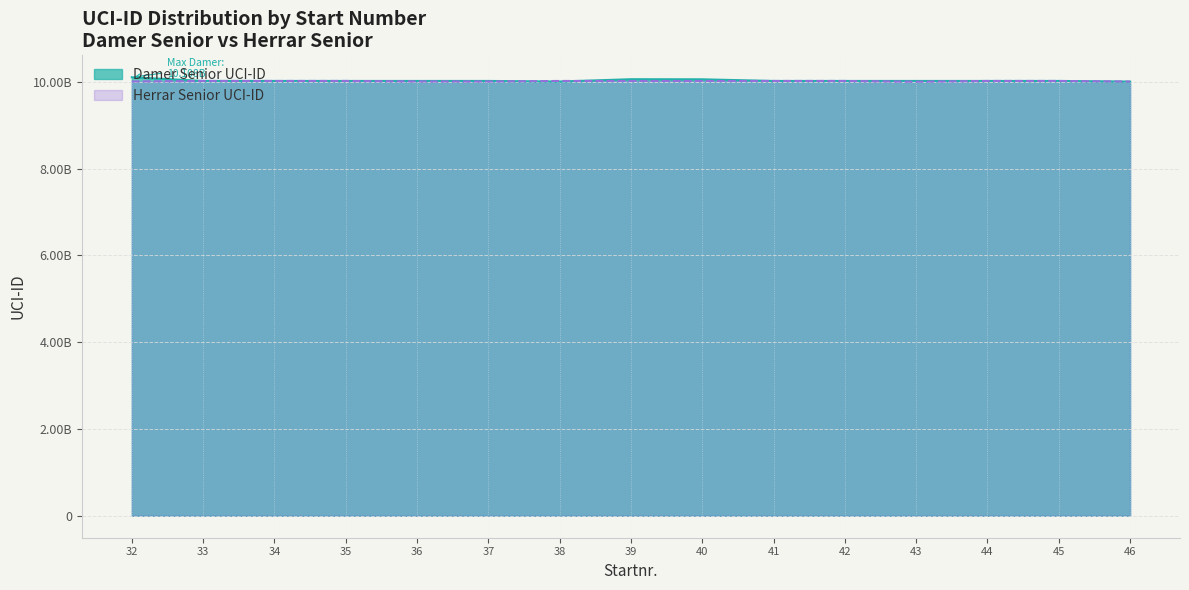

The Herrar Senior UCI-ID series shows 10022616340 at 35. True or false?

True